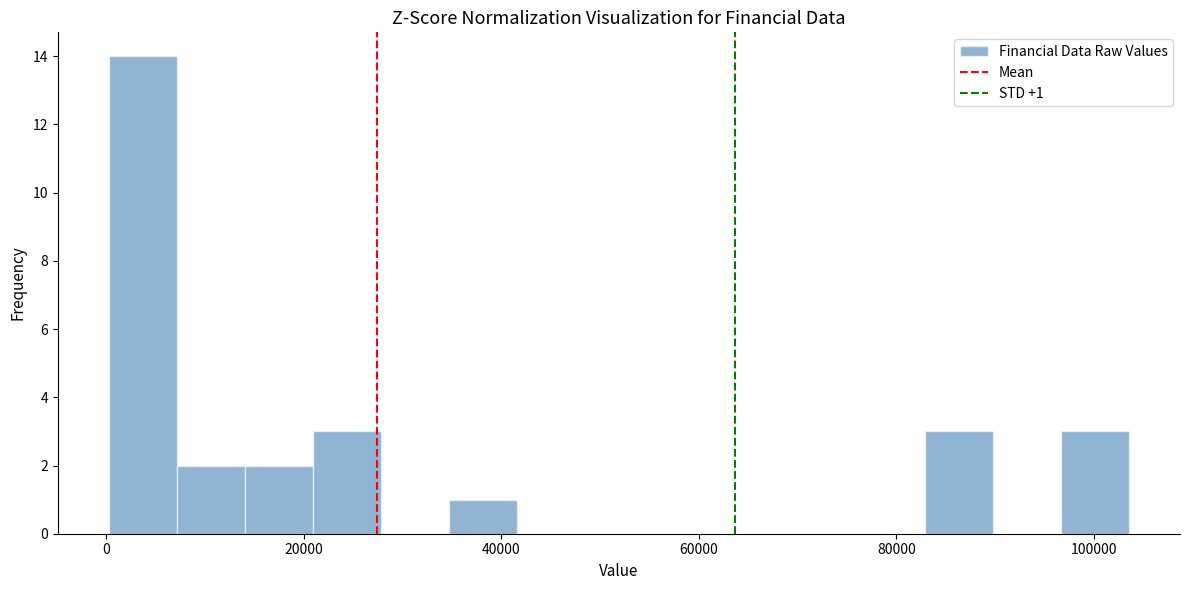

Around what value on the x-axis is the tallest bar? Give the approximate position of its centre, as read against the axis.

4000